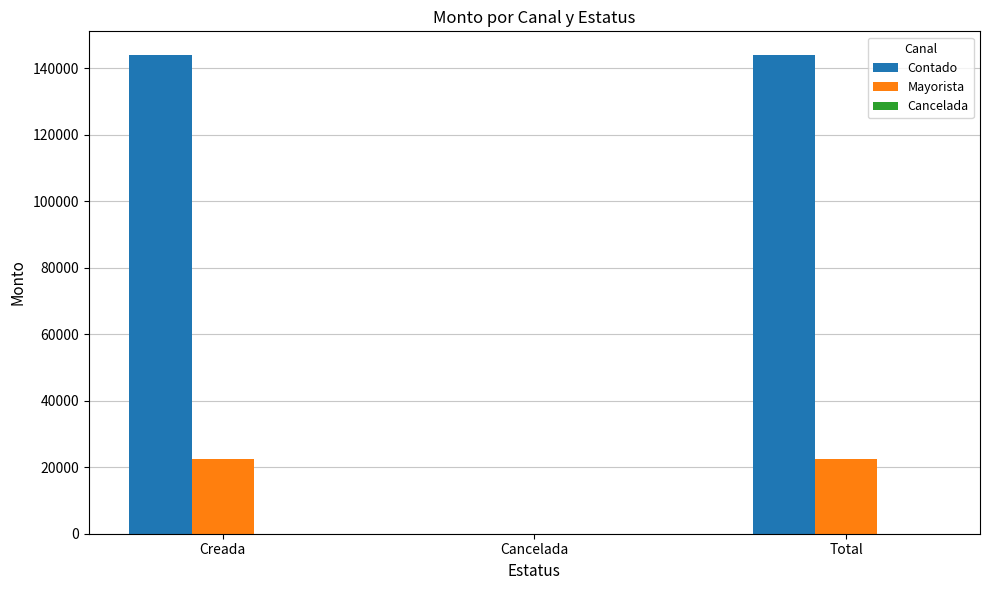

What is the sum of all Mayorista values?

45212.0